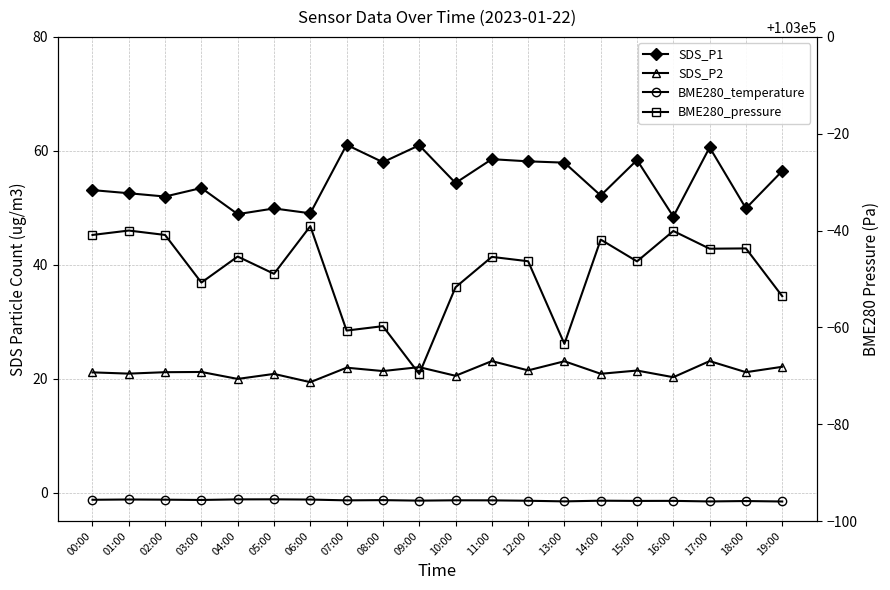

Reading right to left, extract all data points from this chart.

SDS_P1: 19:00=56.5	18:00=49.9	17:00=60.6	16:00=48.5	15:00=58.4	14:00=52.1	13:00=57.9	12:00=58.1	11:00=58.5	10:00=54.4	09:00=61.0	08:00=58.0	07:00=61.0	06:00=49.0	05:00=49.9	04:00=48.9	03:00=53.5	02:00=52.0	01:00=52.5	00:00=53.1
SDS_P2: 19:00=22.1	18:00=21.1	17:00=23.1	16:00=20.2	15:00=21.4	14:00=20.9	13:00=23.1	12:00=21.4	11:00=23.1	10:00=20.5	09:00=22.0	08:00=21.3	07:00=21.9	06:00=19.4	05:00=20.8	04:00=19.9	03:00=21.2	02:00=21.1	01:00=20.9	00:00=21.1
BME280_temperature: 19:00=-1.6	18:00=-1.5	17:00=-1.6	16:00=-1.5	15:00=-1.5	14:00=-1.4	13:00=-1.6	12:00=-1.4	11:00=-1.4	10:00=-1.4	09:00=-1.4	08:00=-1.3	07:00=-1.4	06:00=-1.2	05:00=-1.2	04:00=-1.2	03:00=-1.3	02:00=-1.2	01:00=-1.2	00:00=-1.3
BME280_pressure: 19:00=102946.4	18:00=102956.3	17:00=102956.2	16:00=102959.9	15:00=102953.6	14:00=102958.1	13:00=102936.6	12:00=102953.7	11:00=102954.6	10:00=102948.3	09:00=102930.4	08:00=102940.2	07:00=102939.3	06:00=102960.9	05:00=102951.1	04:00=102954.6	03:00=102949.2	02:00=102959.1	01:00=102960.0	00:00=102959.1